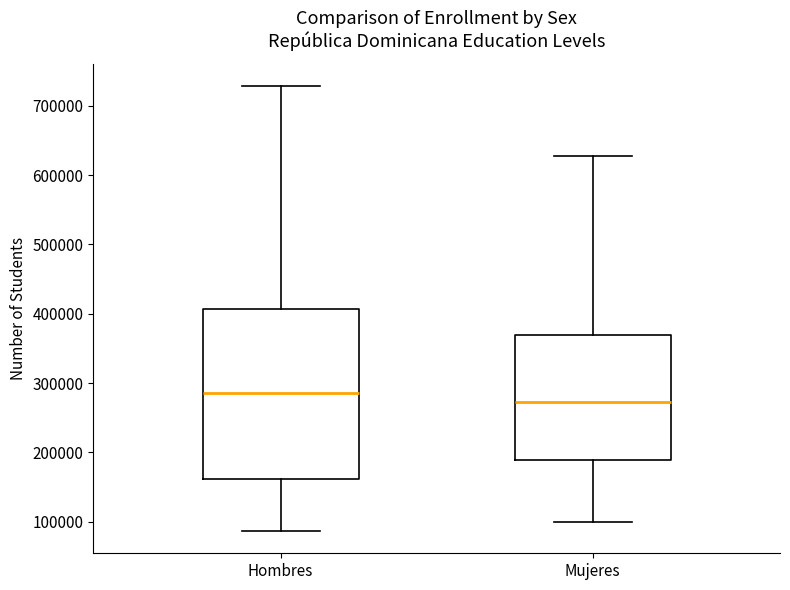

Where is the upper edge of the box for Hombres on the y-axis? The values are not printed on the chart, so give them approximately, as read against the axis.

410000